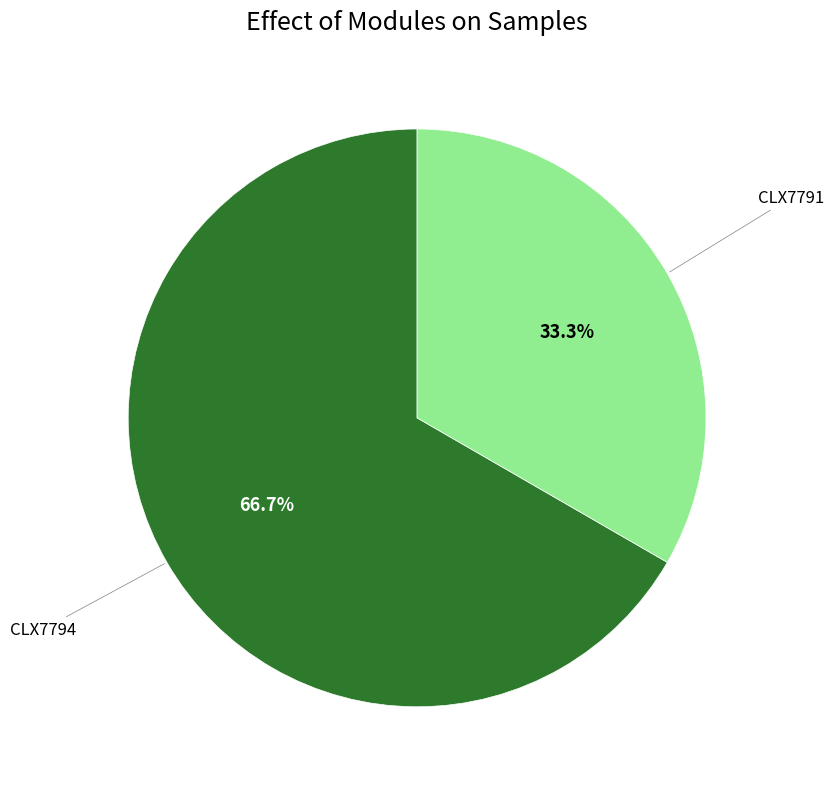

Is there any slice that represents more than half of the pie?

Yes